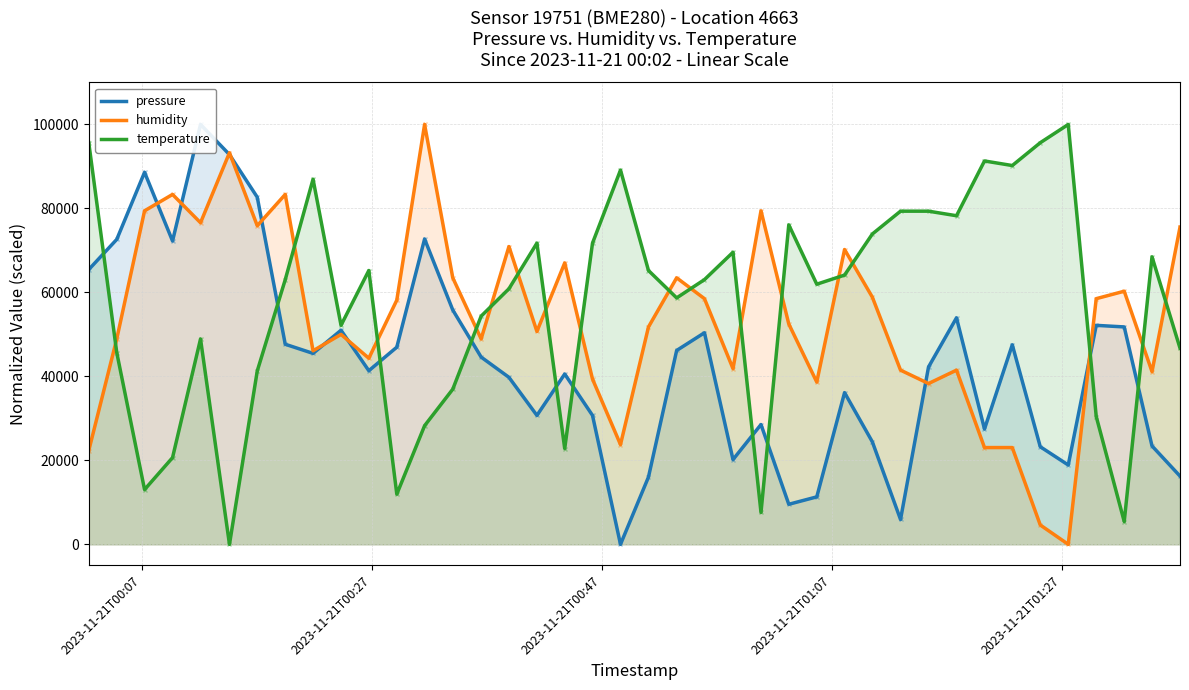

True or false: humidity and temperature cross at least once.

True